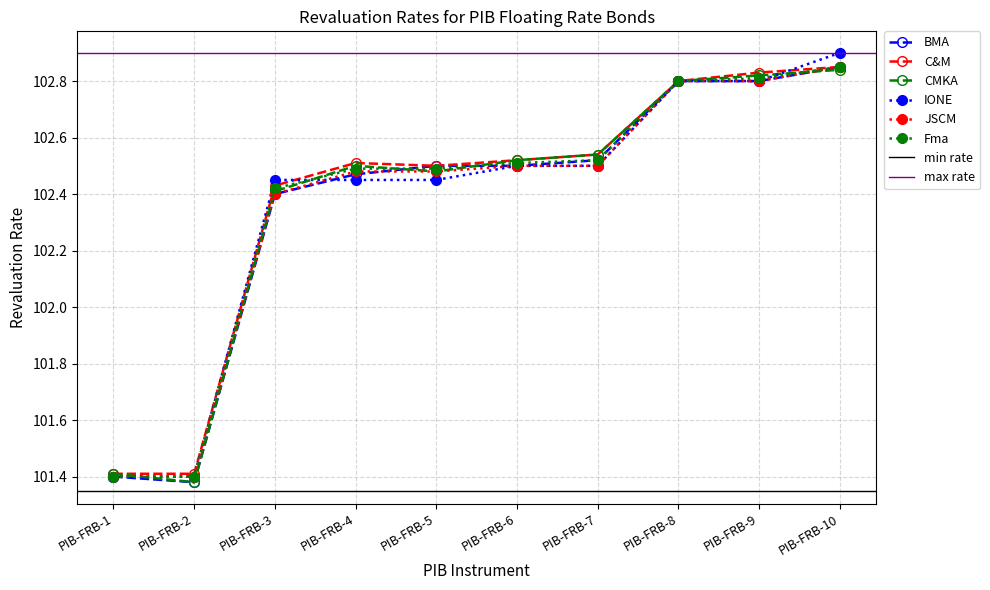

How many BMA values are between 102 and 103?

8